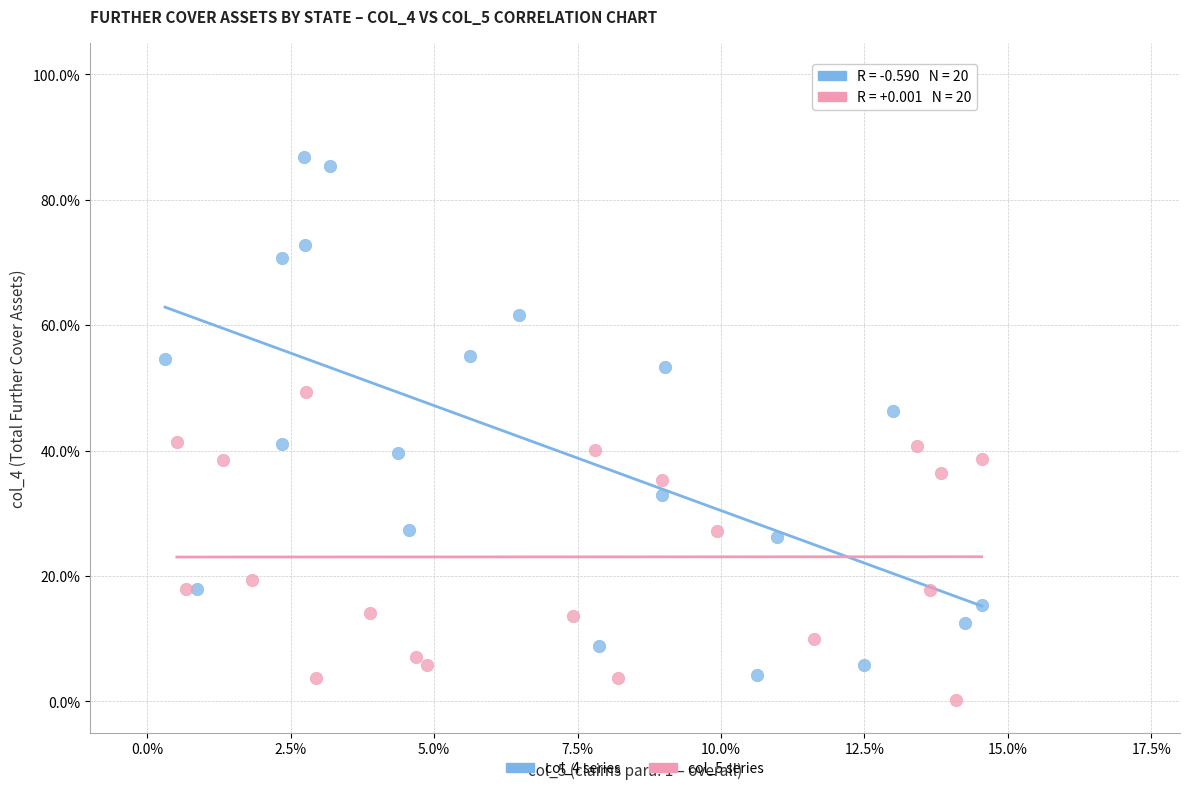

What are all the series names shown in the legend?

col_4 series, col_5 series